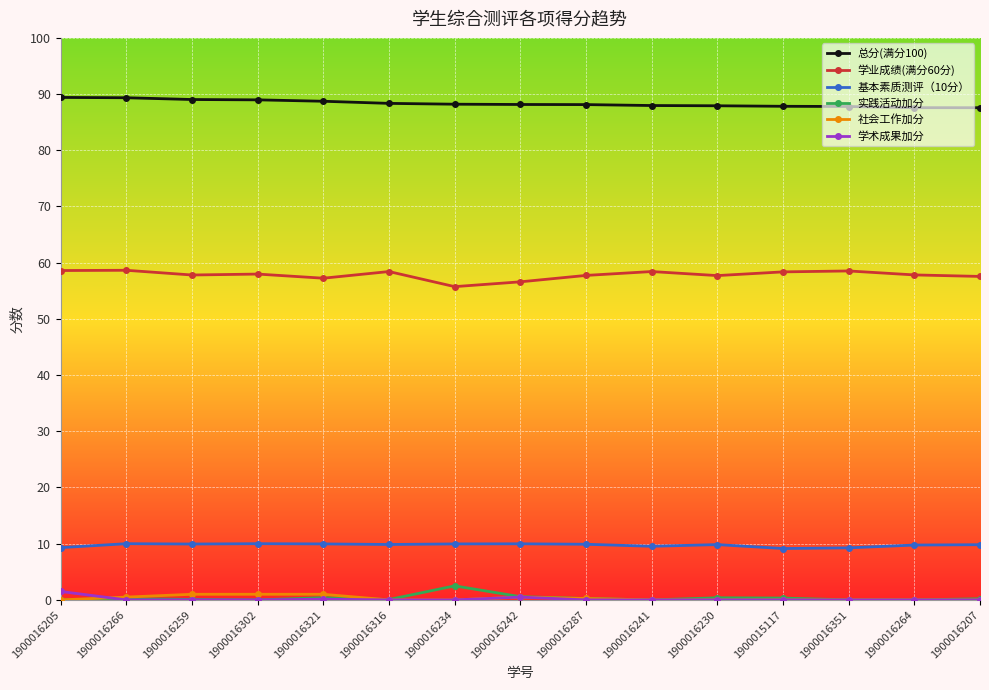

True or false: 总分(满分100) and 社会工作加分 intersect in this chart.

False